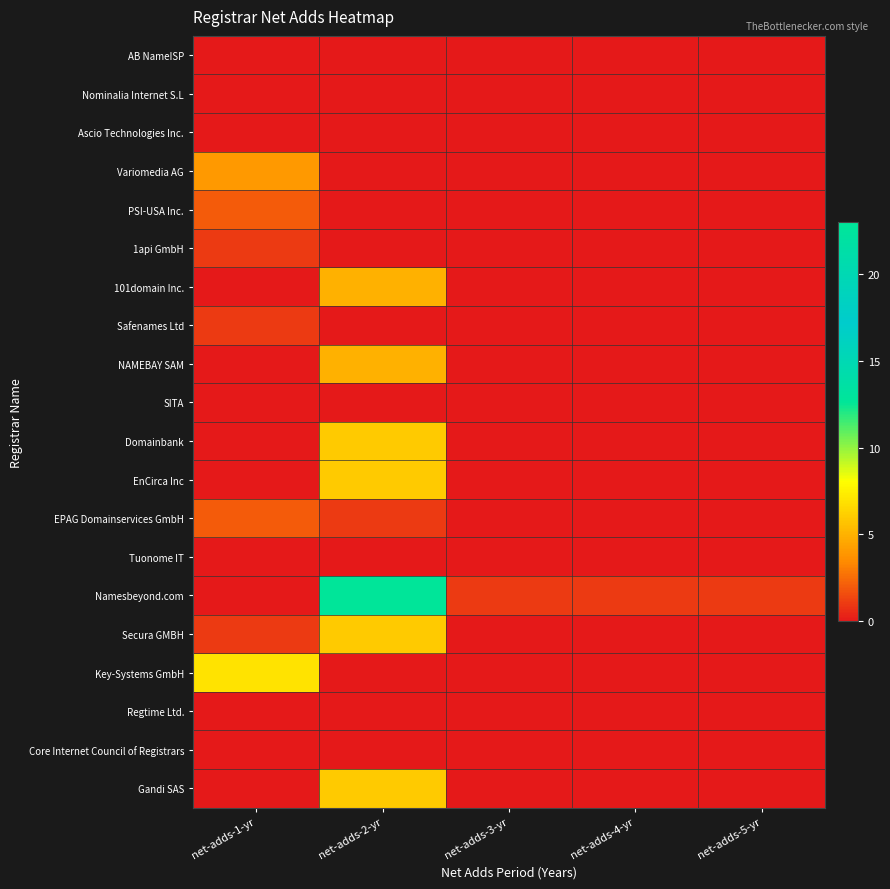

Reading left to right, extract all data points from this chart.

AB NameISP: net-adds-1-yr=0	net-adds-2-yr=0	net-adds-3-yr=0	net-adds-4-yr=0	net-adds-5-yr=0
Nominalia Internet S.L: net-adds-1-yr=0	net-adds-2-yr=0	net-adds-3-yr=0	net-adds-4-yr=0	net-adds-5-yr=0
Ascio Technologies Inc.: net-adds-1-yr=0	net-adds-2-yr=0	net-adds-3-yr=0	net-adds-4-yr=0	net-adds-5-yr=0
Variomedia AG: net-adds-1-yr=4	net-adds-2-yr=0	net-adds-3-yr=0	net-adds-4-yr=0	net-adds-5-yr=0
PSI-USA Inc.: net-adds-1-yr=2	net-adds-2-yr=0	net-adds-3-yr=0	net-adds-4-yr=0	net-adds-5-yr=0
1api GmbH: net-adds-1-yr=1	net-adds-2-yr=0	net-adds-3-yr=0	net-adds-4-yr=0	net-adds-5-yr=0
101domain Inc.: net-adds-1-yr=0	net-adds-2-yr=5	net-adds-3-yr=0	net-adds-4-yr=0	net-adds-5-yr=0
Safenames Ltd: net-adds-1-yr=1	net-adds-2-yr=0	net-adds-3-yr=0	net-adds-4-yr=0	net-adds-5-yr=0
NAMEBAY SAM: net-adds-1-yr=0	net-adds-2-yr=5	net-adds-3-yr=0	net-adds-4-yr=0	net-adds-5-yr=0
SITA: net-adds-1-yr=0	net-adds-2-yr=0	net-adds-3-yr=0	net-adds-4-yr=0	net-adds-5-yr=0
Domainbank: net-adds-1-yr=0	net-adds-2-yr=6	net-adds-3-yr=0	net-adds-4-yr=0	net-adds-5-yr=0
EnCirca Inc: net-adds-1-yr=0	net-adds-2-yr=6	net-adds-3-yr=0	net-adds-4-yr=0	net-adds-5-yr=0
EPAG Domainservices GmbH: net-adds-1-yr=2	net-adds-2-yr=1	net-adds-3-yr=0	net-adds-4-yr=0	net-adds-5-yr=0
Tuonome IT: net-adds-1-yr=0	net-adds-2-yr=0	net-adds-3-yr=0	net-adds-4-yr=0	net-adds-5-yr=0
Namesbeyond.com: net-adds-1-yr=0	net-adds-2-yr=23	net-adds-3-yr=1	net-adds-4-yr=1	net-adds-5-yr=1
Secura GMBH: net-adds-1-yr=1	net-adds-2-yr=6	net-adds-3-yr=0	net-adds-4-yr=0	net-adds-5-yr=0
Key-Systems GmbH: net-adds-1-yr=7	net-adds-2-yr=0	net-adds-3-yr=0	net-adds-4-yr=0	net-adds-5-yr=0
Regtime Ltd.: net-adds-1-yr=0	net-adds-2-yr=0	net-adds-3-yr=0	net-adds-4-yr=0	net-adds-5-yr=0
Core Internet Council of Registrars: net-adds-1-yr=0	net-adds-2-yr=0	net-adds-3-yr=0	net-adds-4-yr=0	net-adds-5-yr=0
Gandi SAS: net-adds-1-yr=0	net-adds-2-yr=6	net-adds-3-yr=0	net-adds-4-yr=0	net-adds-5-yr=0